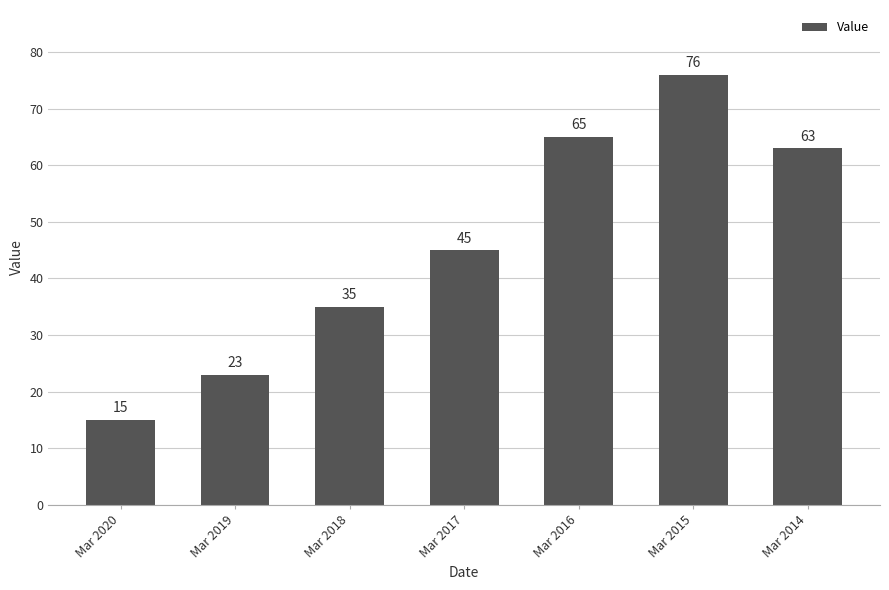

How many data points are less than 45?

3